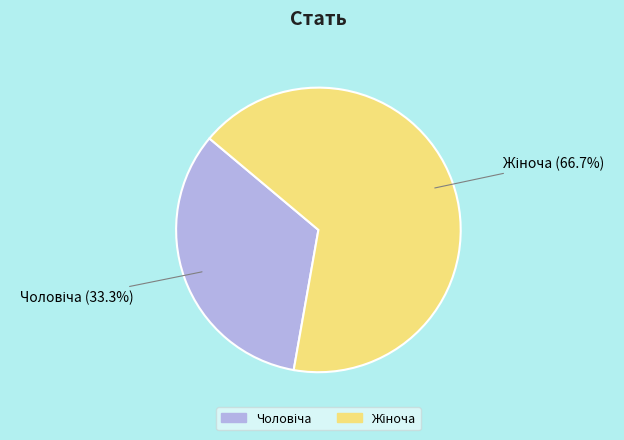

Is there any slice that represents more than half of the pie?

Yes